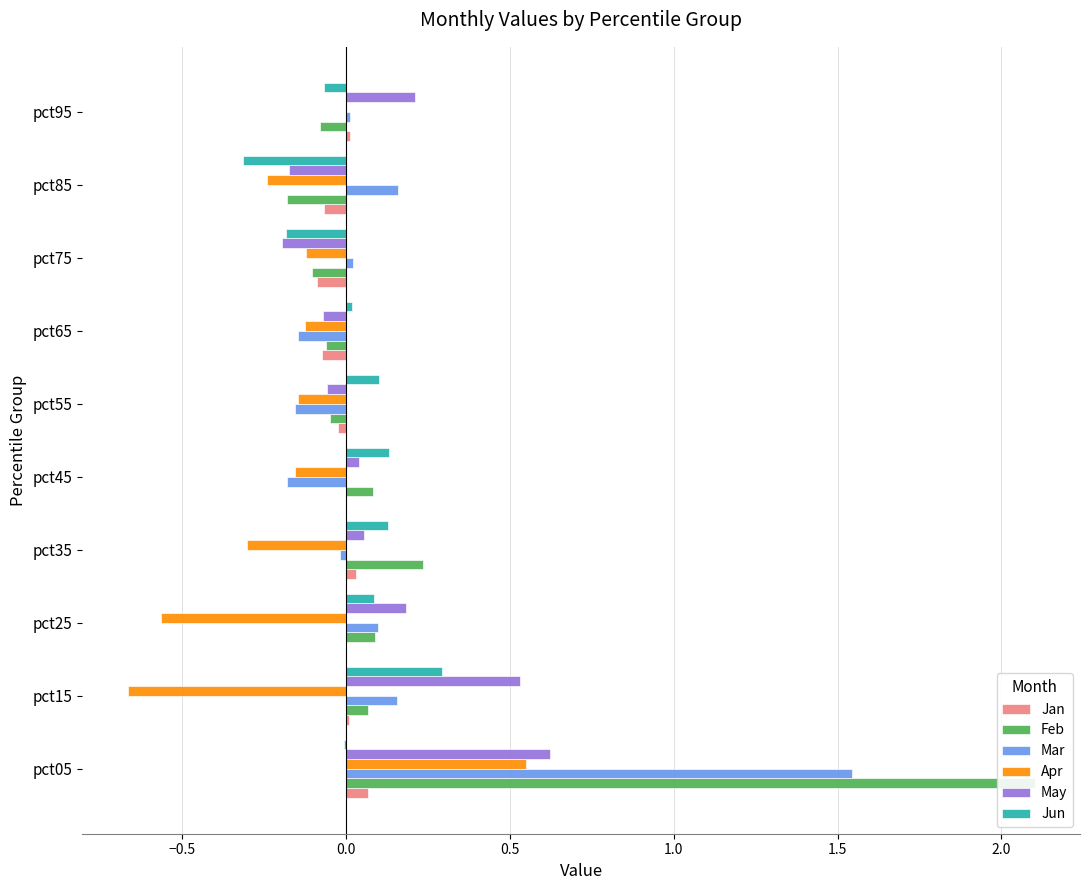

The Jun series shows -0.0 at pct05. True or false?

False